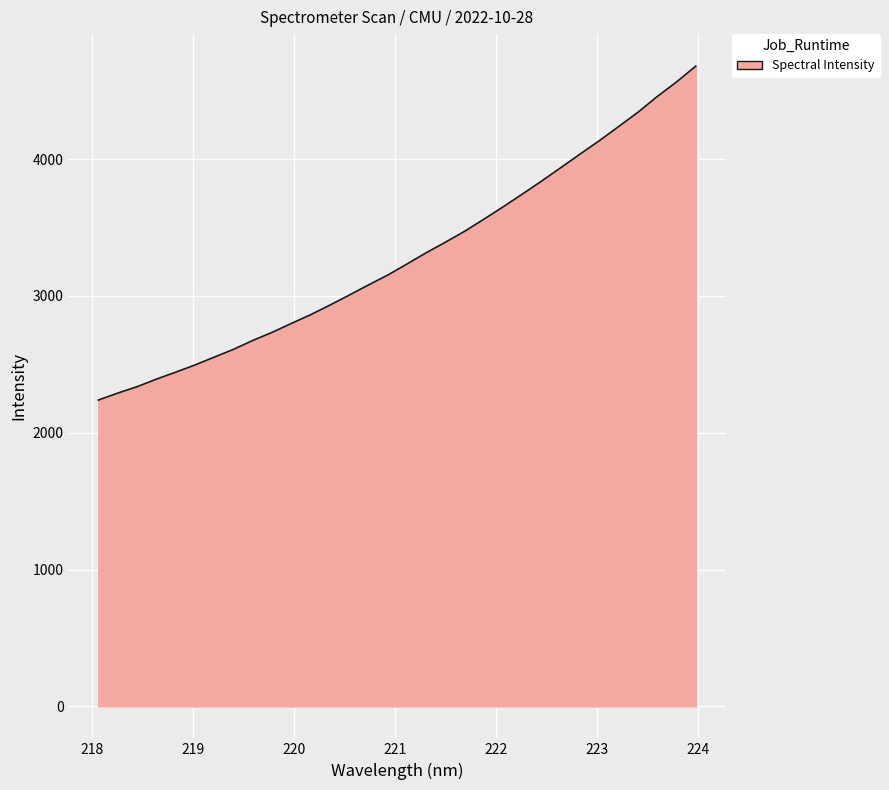

What is the maximum value shown in the chart?

4679.2